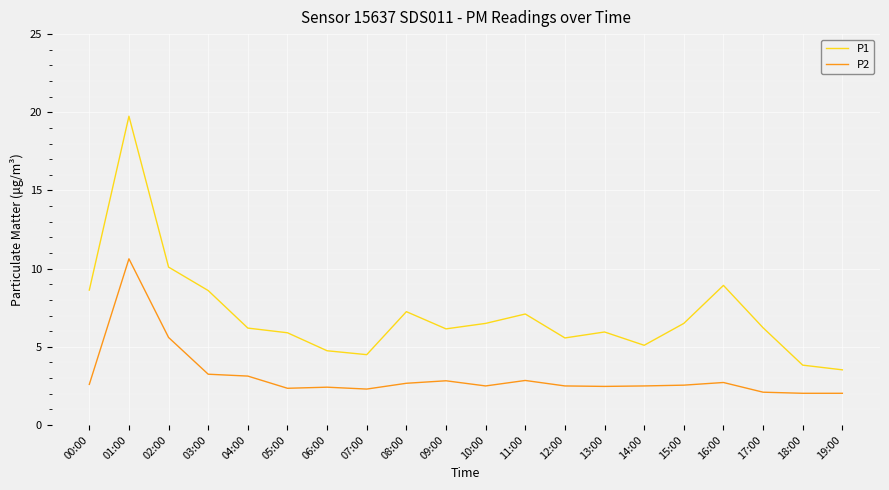

The P1 series shows 7.1 at 11:00. True or false?

True